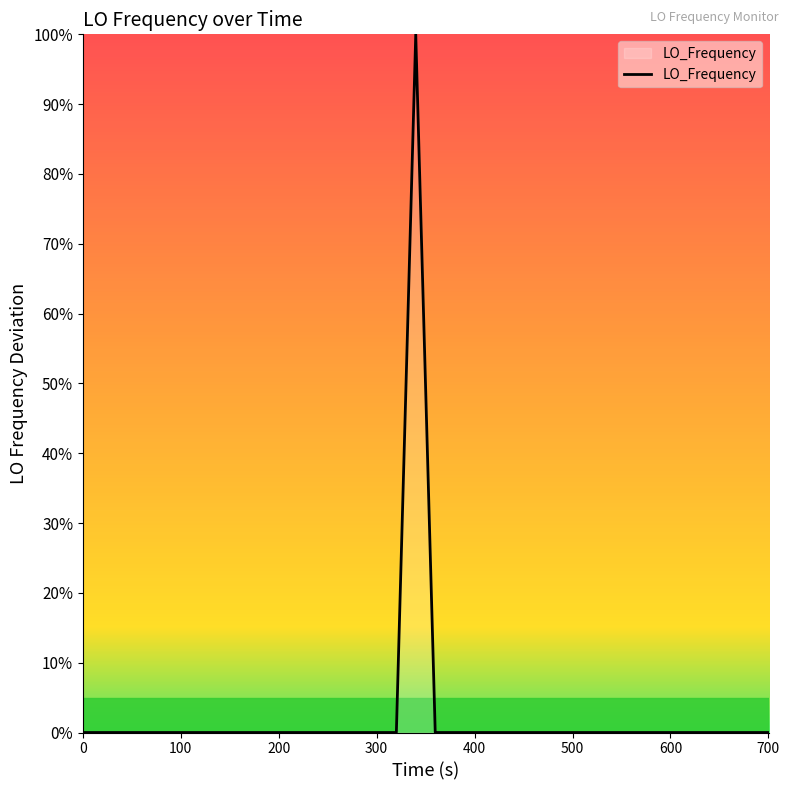

True or false: there are more than 1 points higher than both neighbors.

True